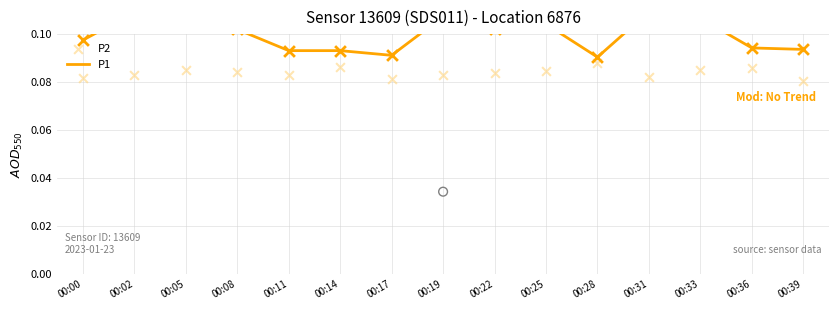

Is the value of P1 at 00:02 greater than the value of P2 at 00:11?

Yes